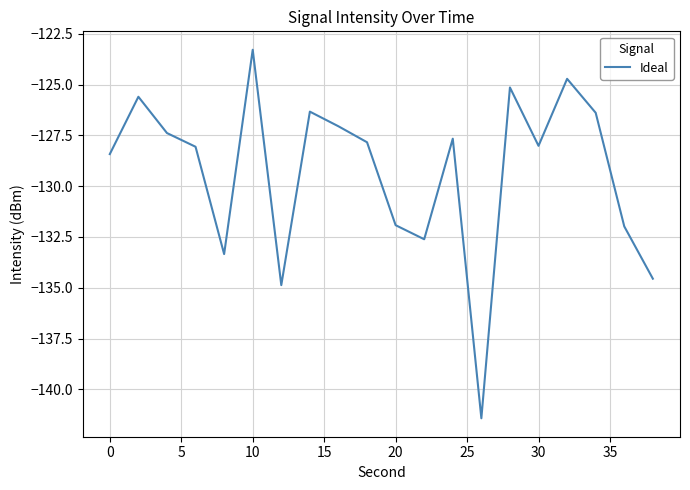

Does the chart have visible grid lines?

Yes